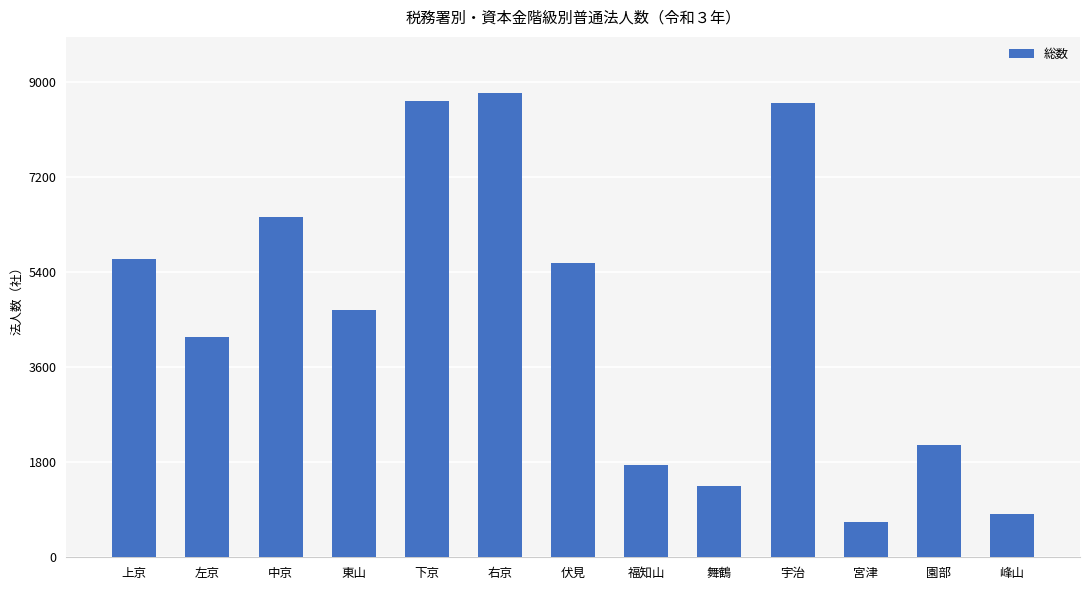

What is the change in value from 中京 to 園部?

-4320